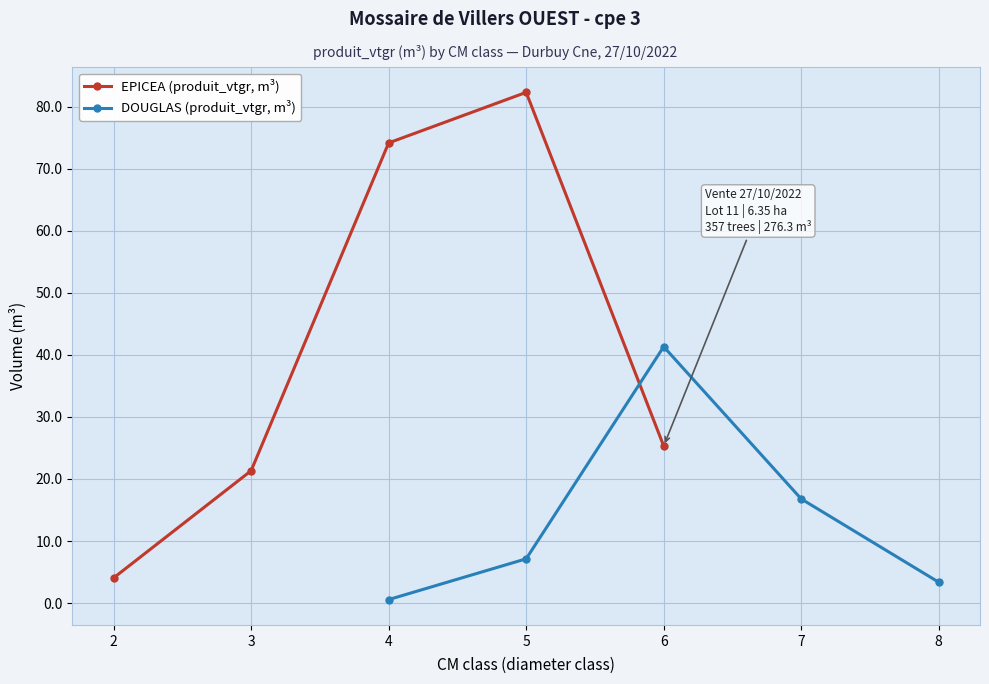

Where does the DOUGLAS (produit_vtgr, m³) series first go above 7?

5